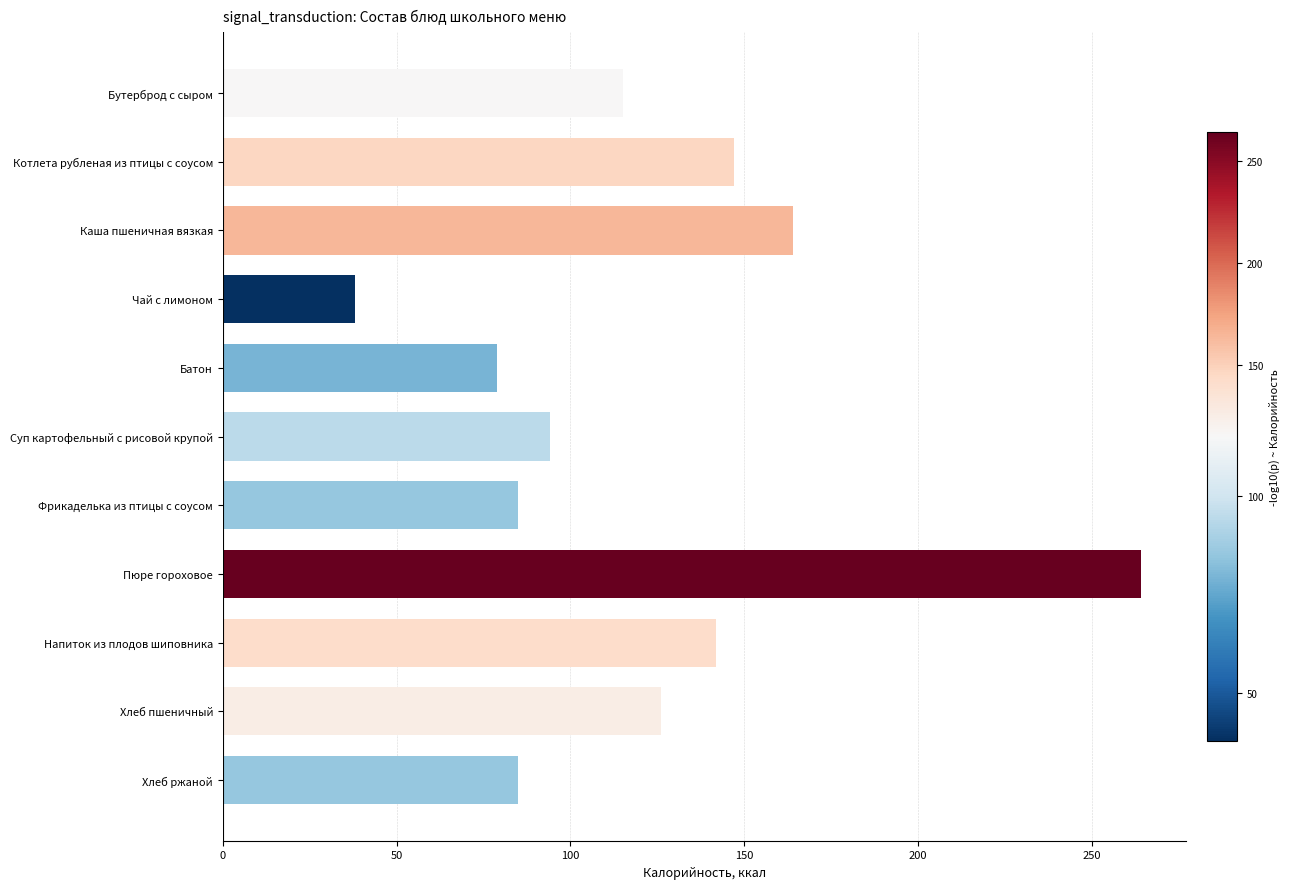

Approximately how many times larger is the value at Каша пшеничная вязкая compared to Котлета рубленая из птицы с соусом?

1.1